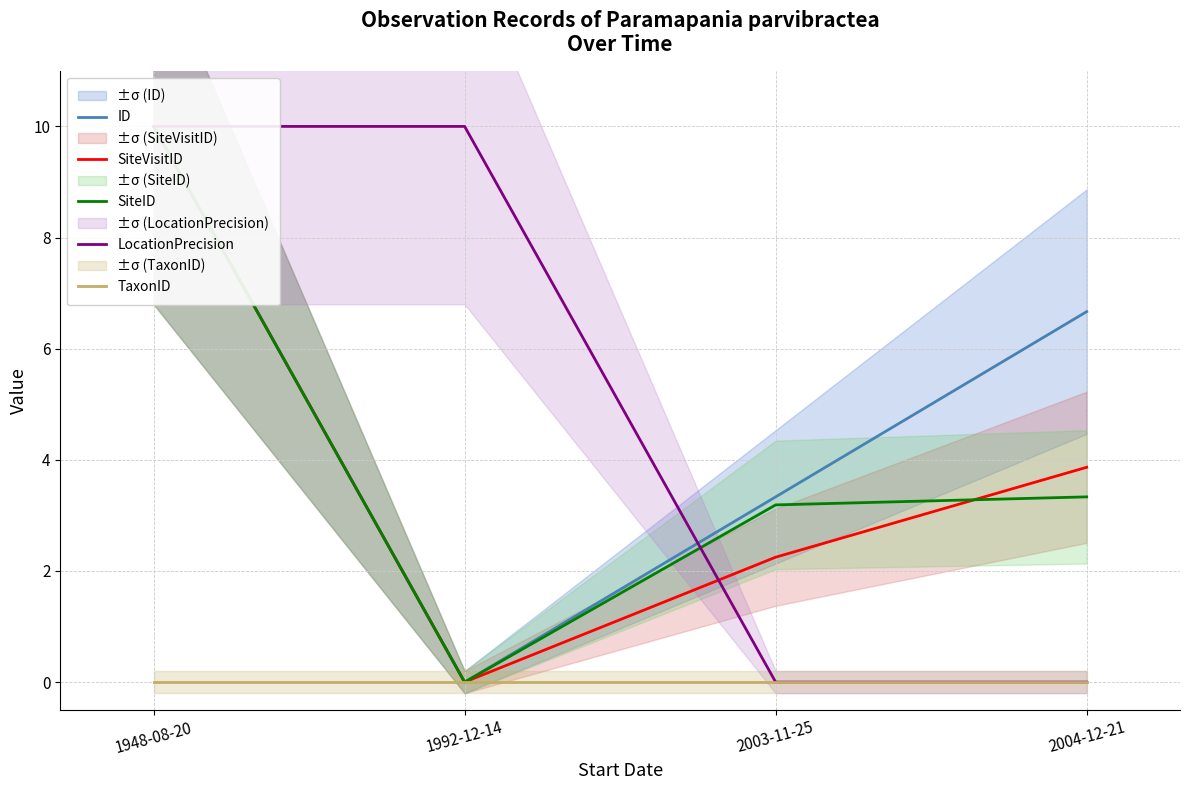

At which category is the sum across all series the highest?

1948-08-20